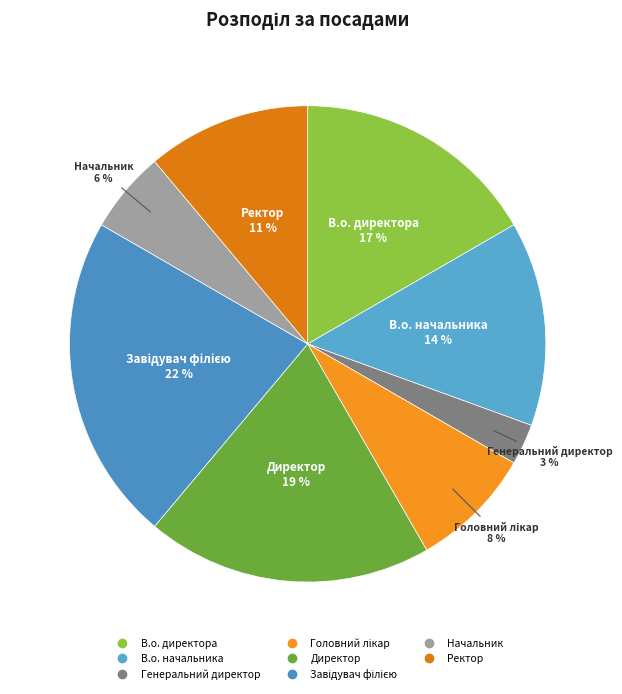

Is the sum of Начальник and Генеральний директор greater than half?

No